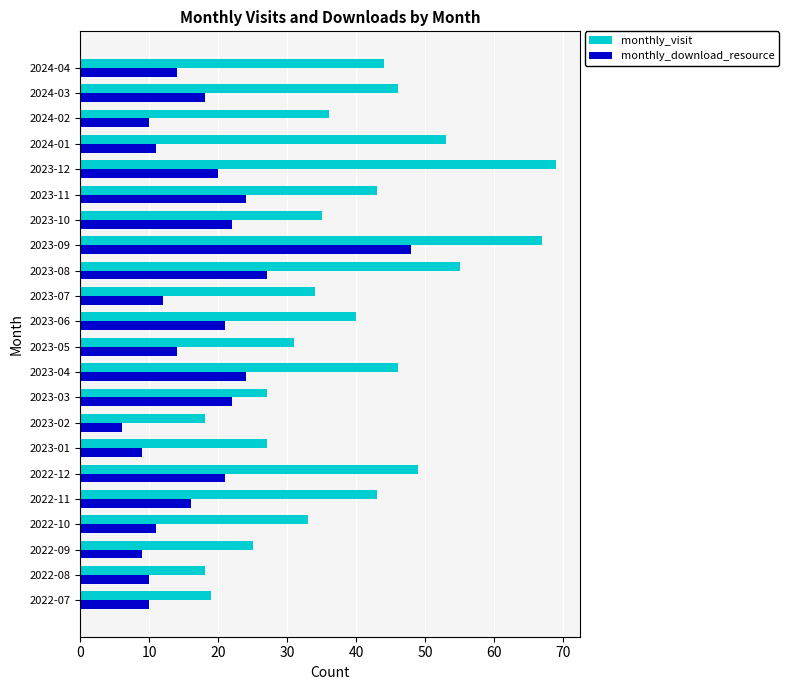

What is the difference between the highest and lowest values at 2023-05?

17